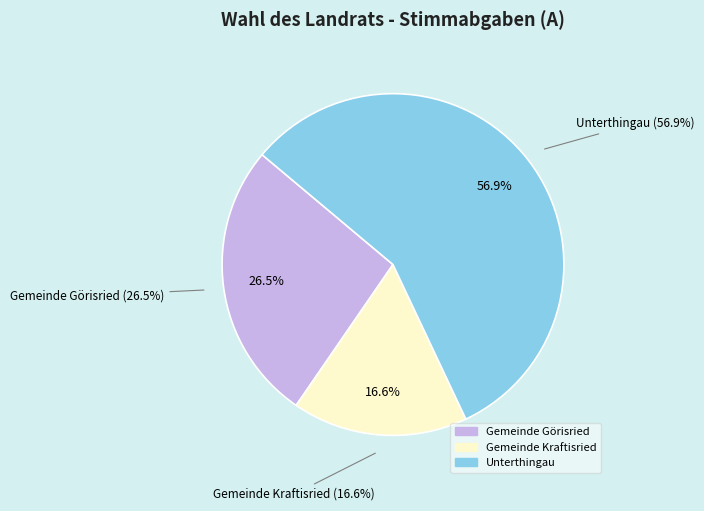

To the nearest percent, what is the combined percentage of Gemeinde Kraftisried and Gemeinde Görisried?

43%